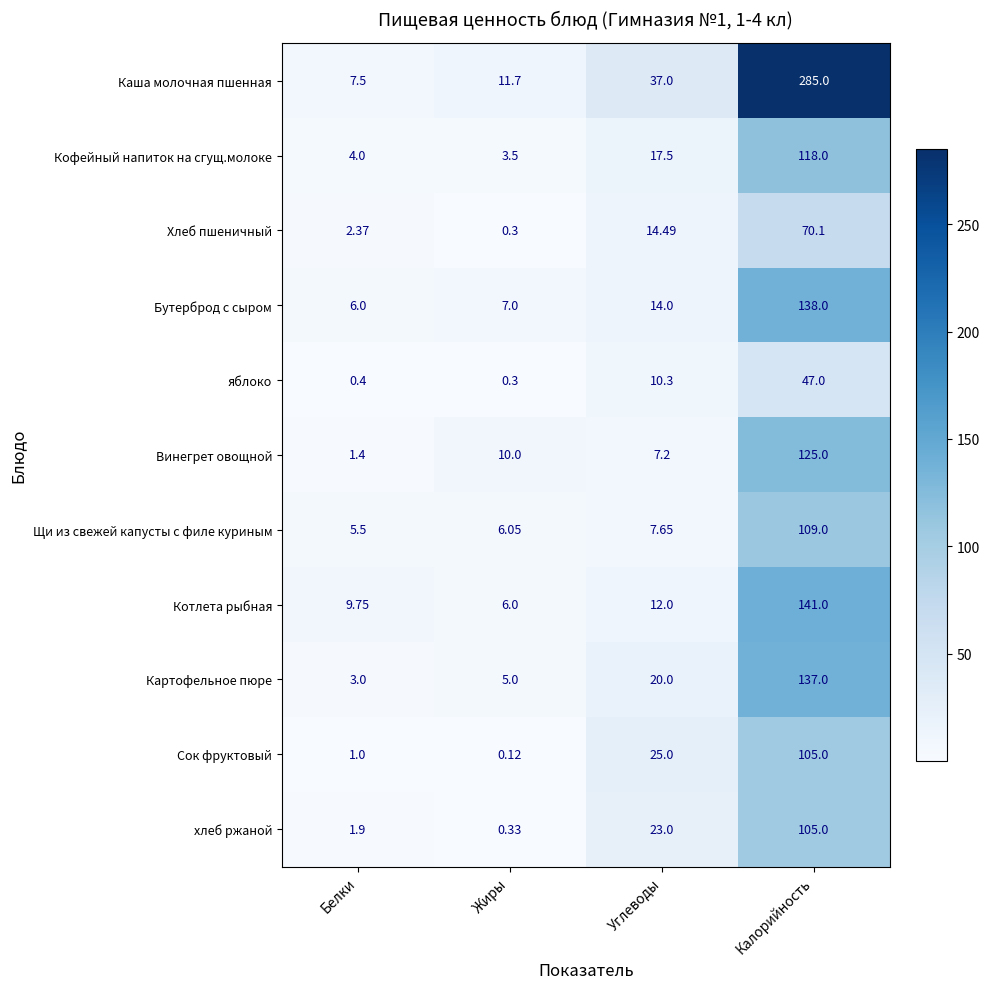

At which label is Винегрет овощной closest to 63?

Жиры